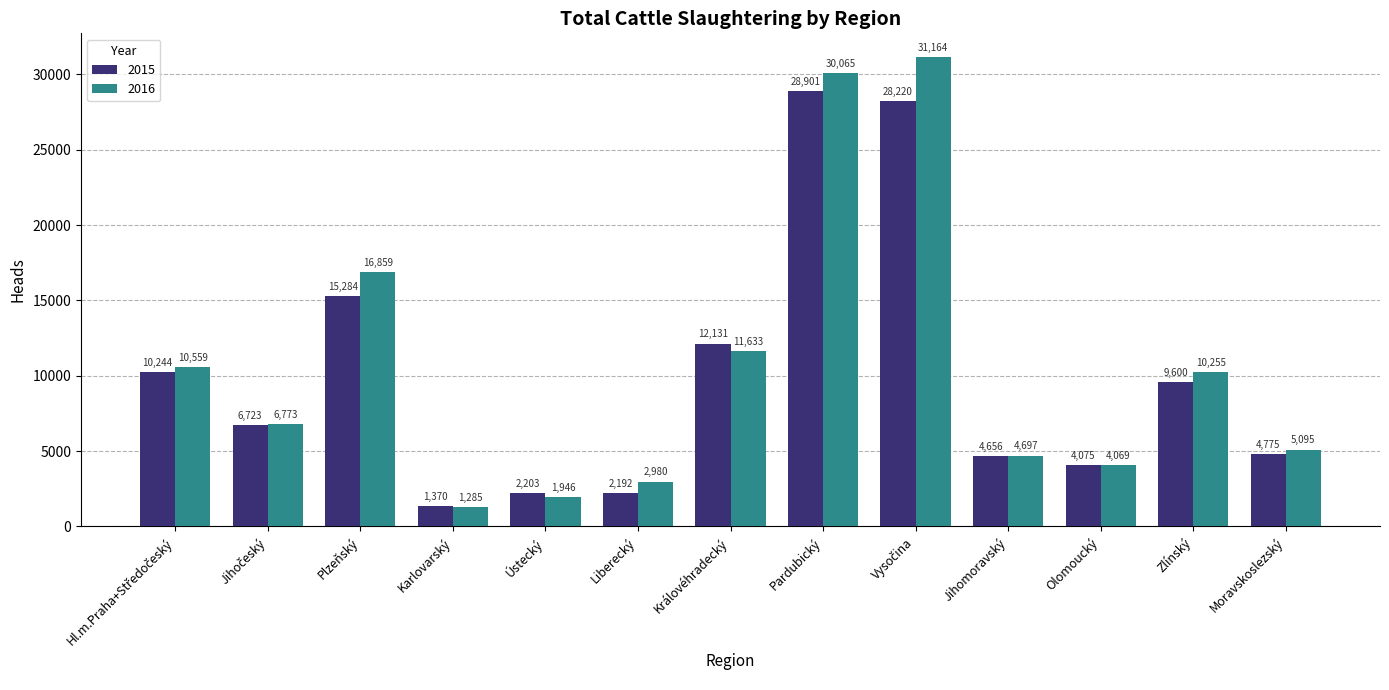

What is the sum of all 2016 values?

137380